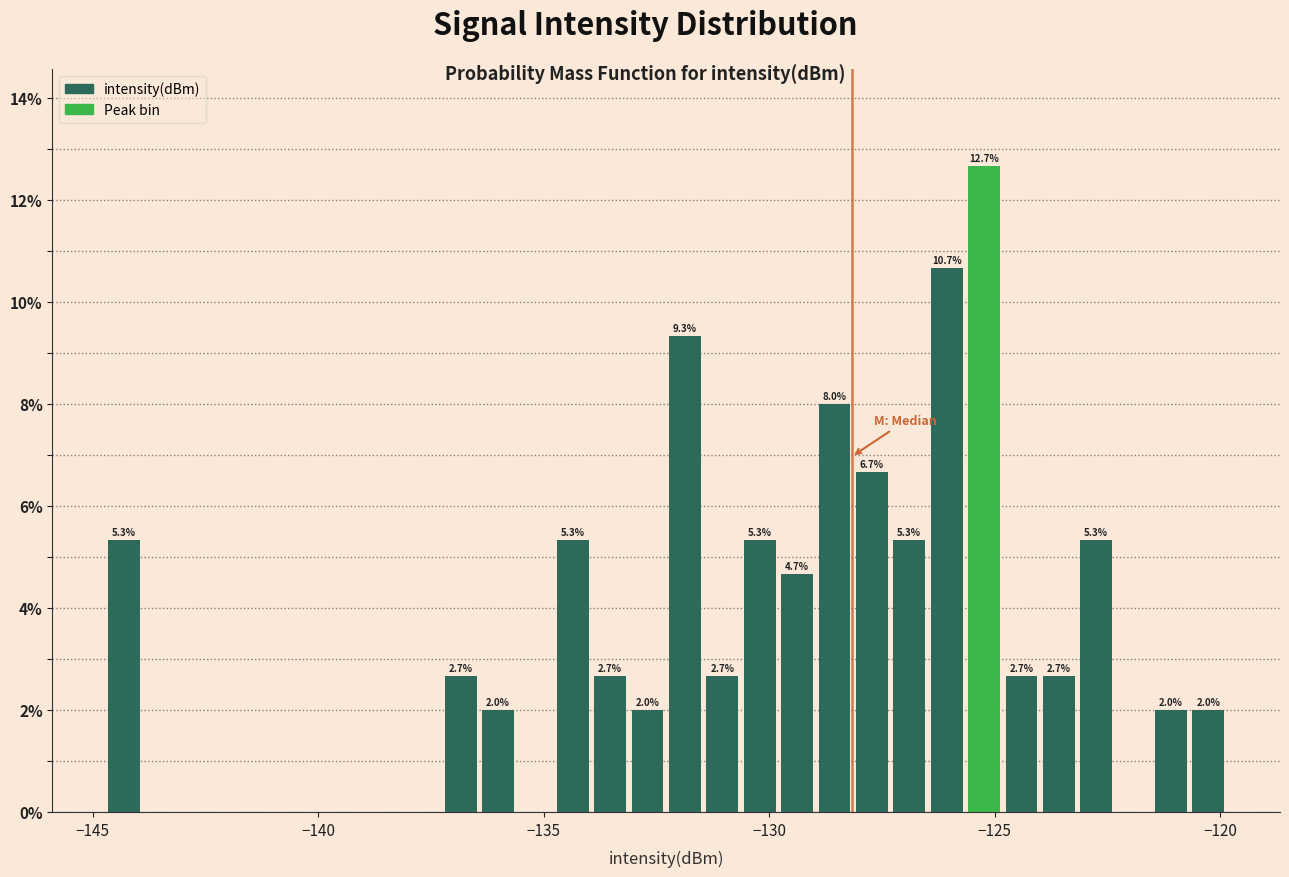

Around what value on the x-axis is the tallest bar? Give the approximate position of its centre, as read against the axis.

-125.0